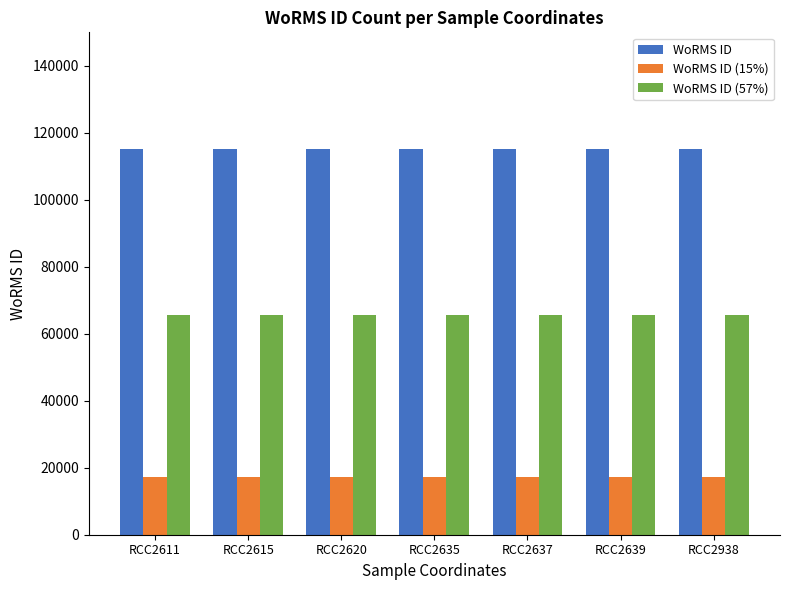

Rank the series at RCC2639 from highest to lowest value.

WoRMS ID, WoRMS ID (57%), WoRMS ID (15%)